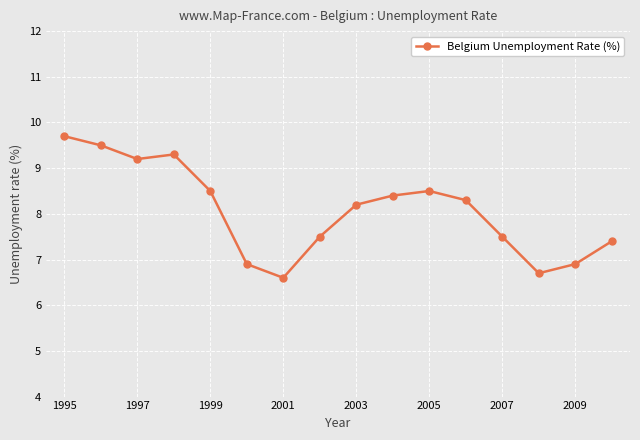

What is the difference between the maximum and second lowest values?

3.0